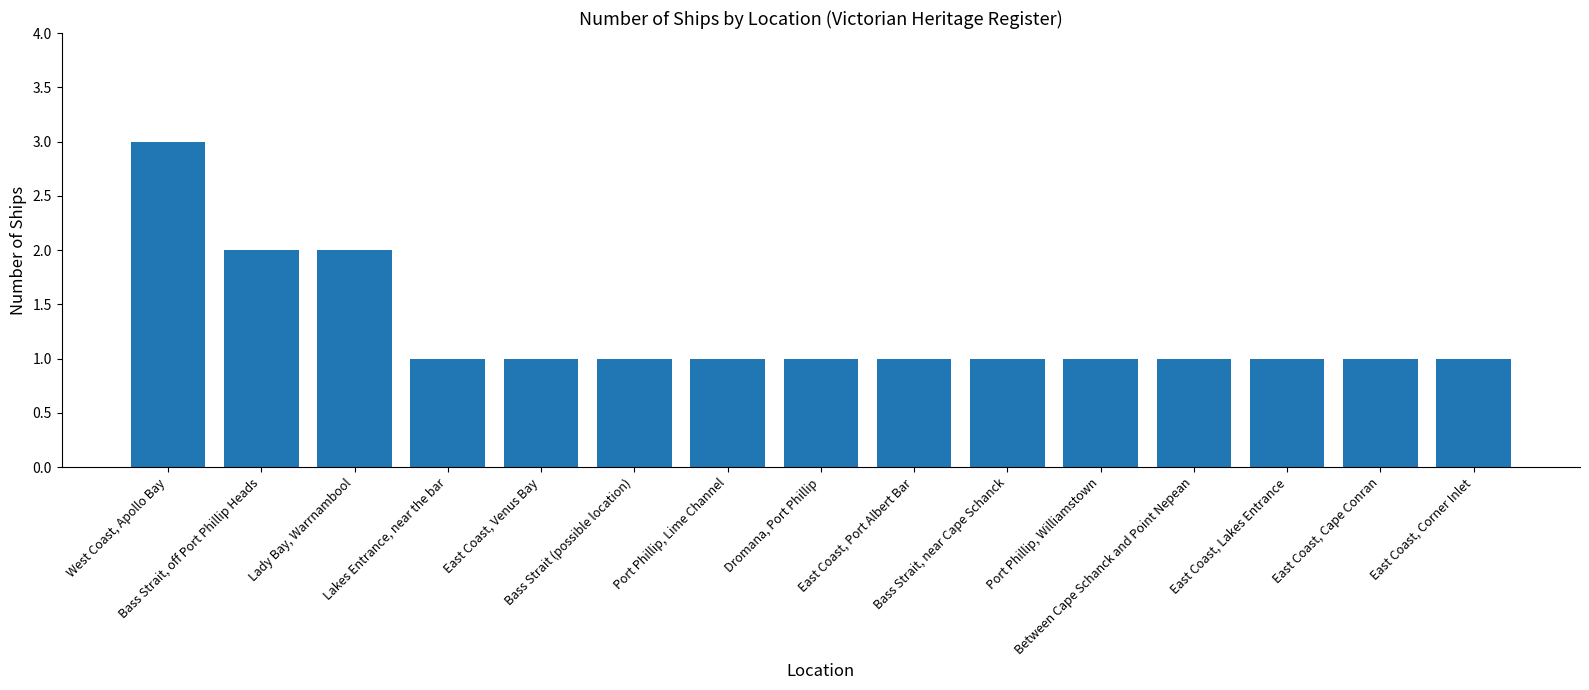

Does the chart contain stacked bars?

No